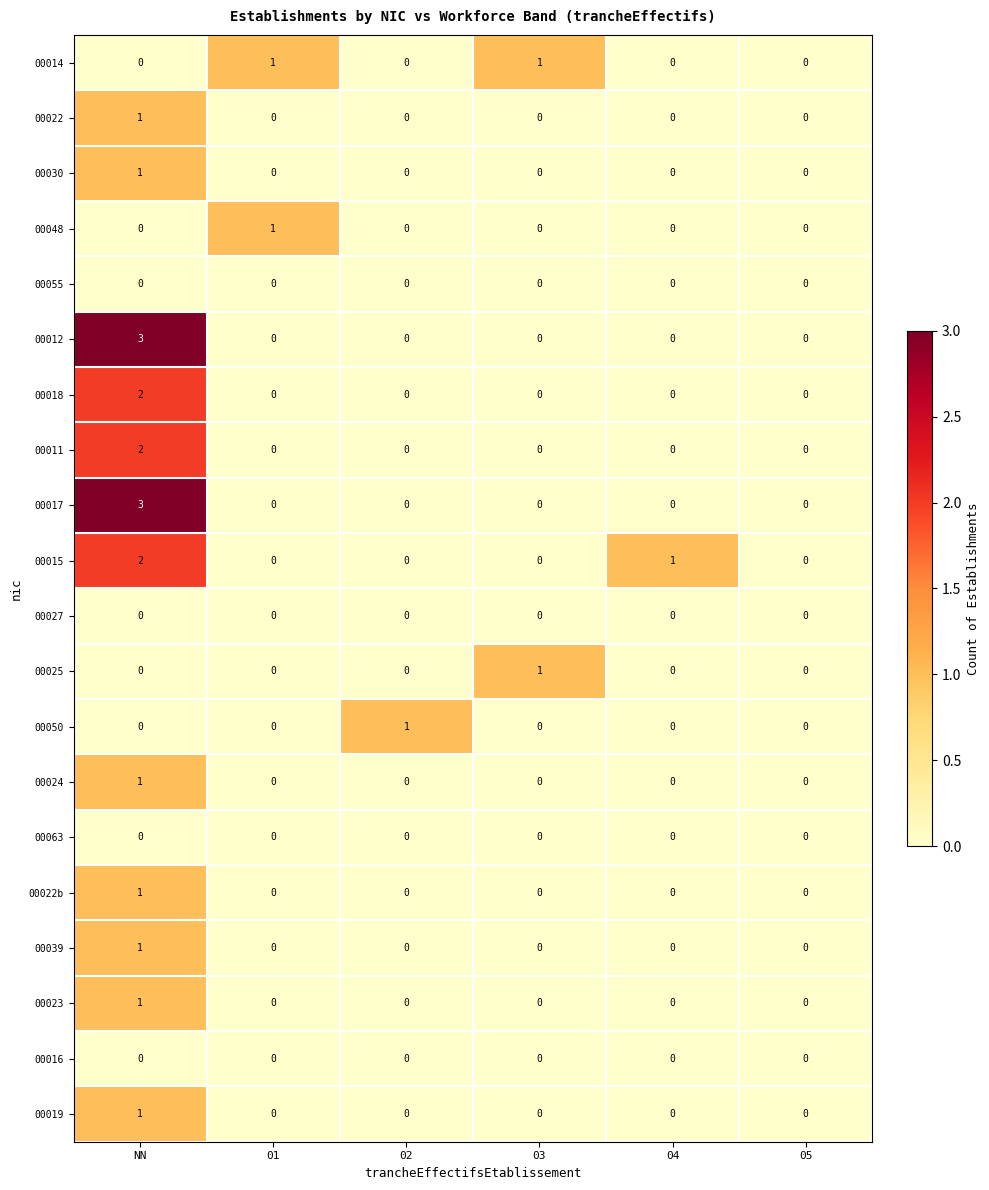

How many categories are shown in the chart?

6